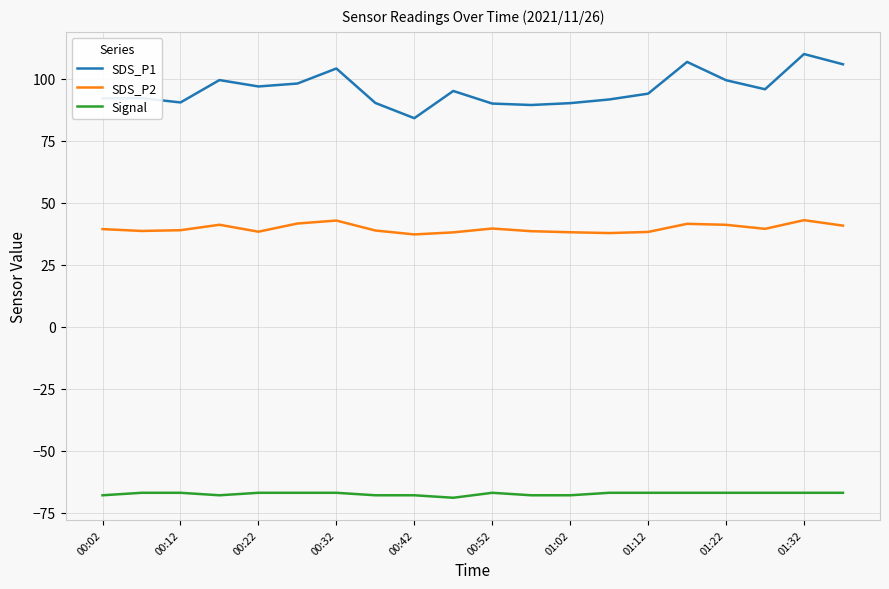

What is the smallest value displayed?

-69.0